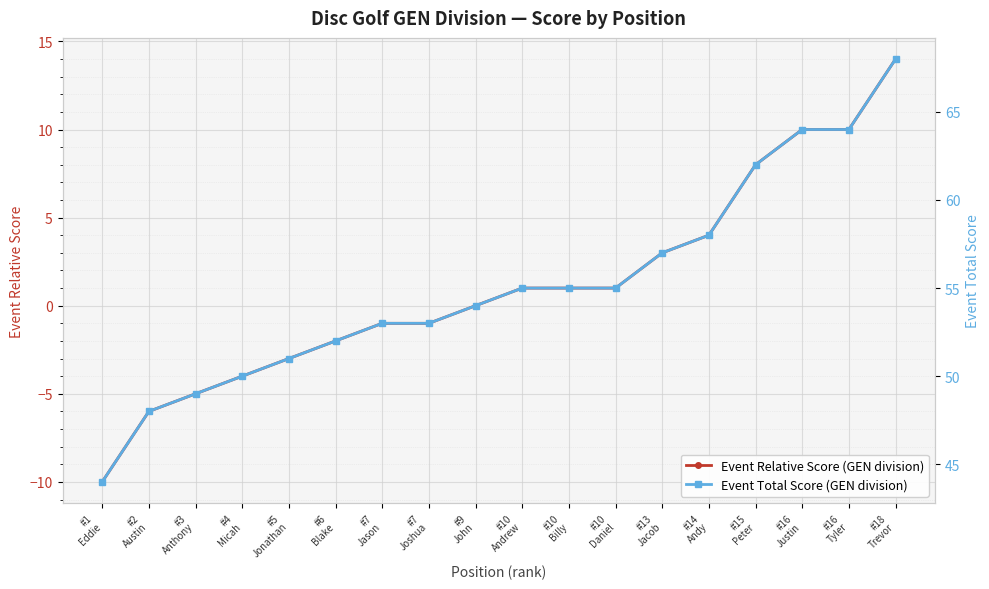

Read the event_total_score value at #4
Micah, to the nearest 10.

50